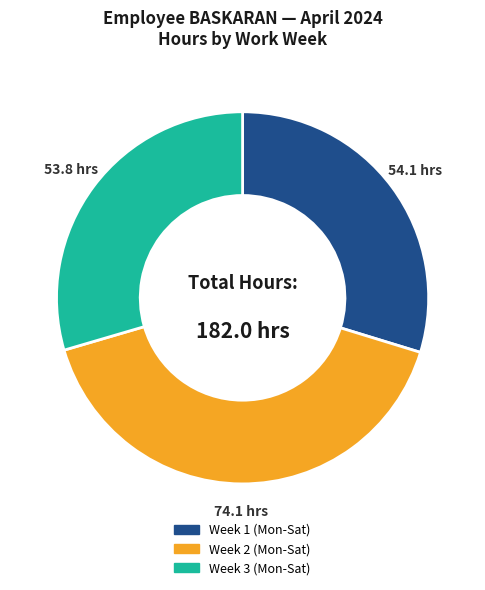

Does Week 2 (Mon-Sat) represent more than half of the total?

No